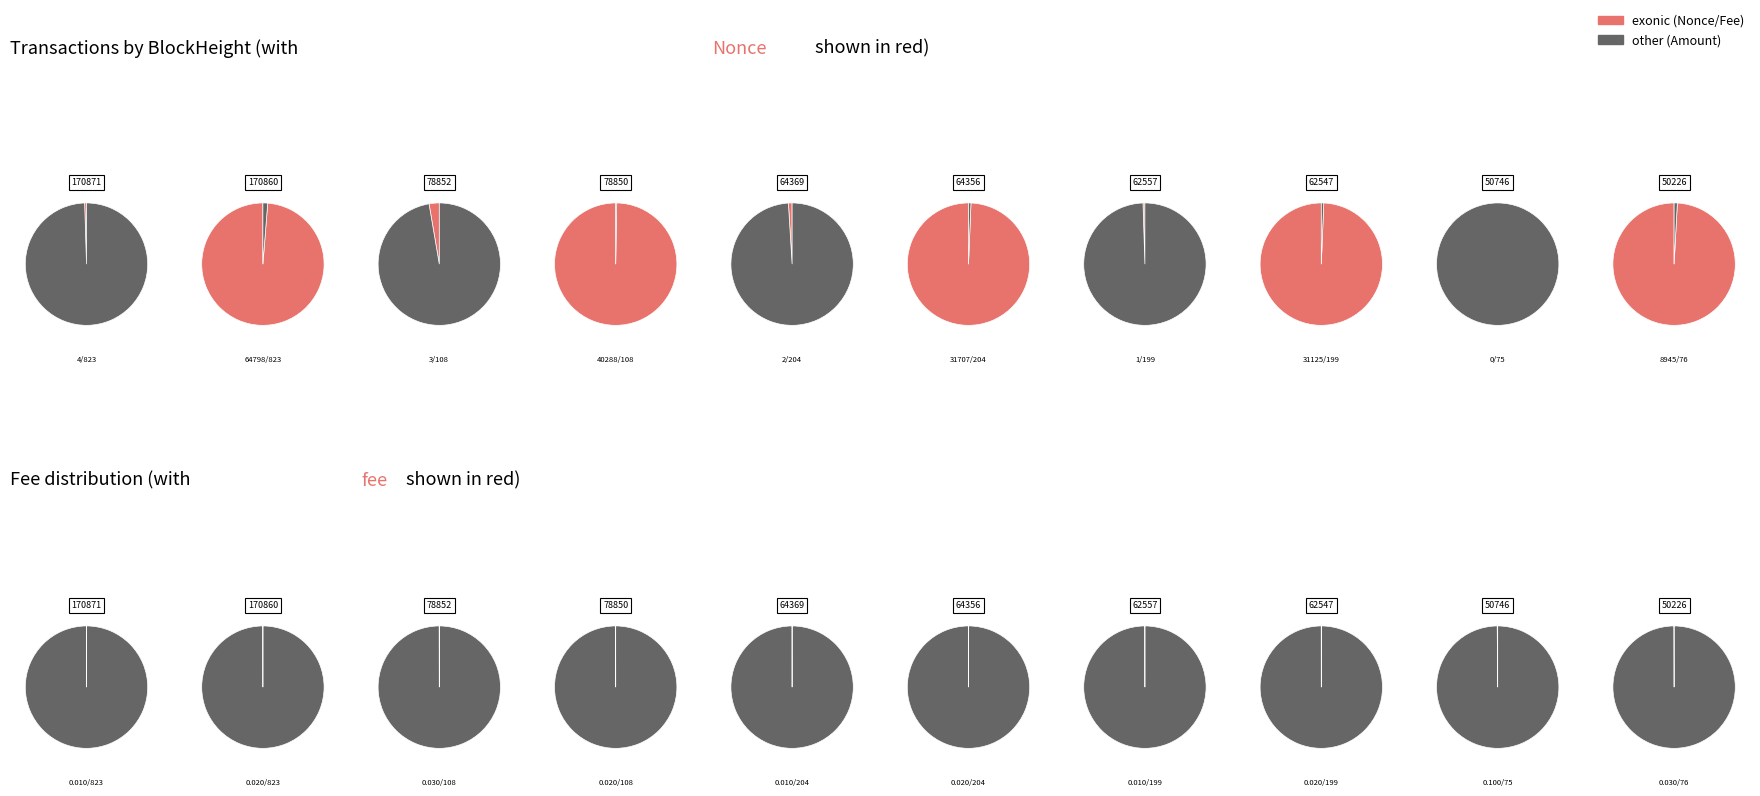

What is the largest slice in the pie chart?

170860